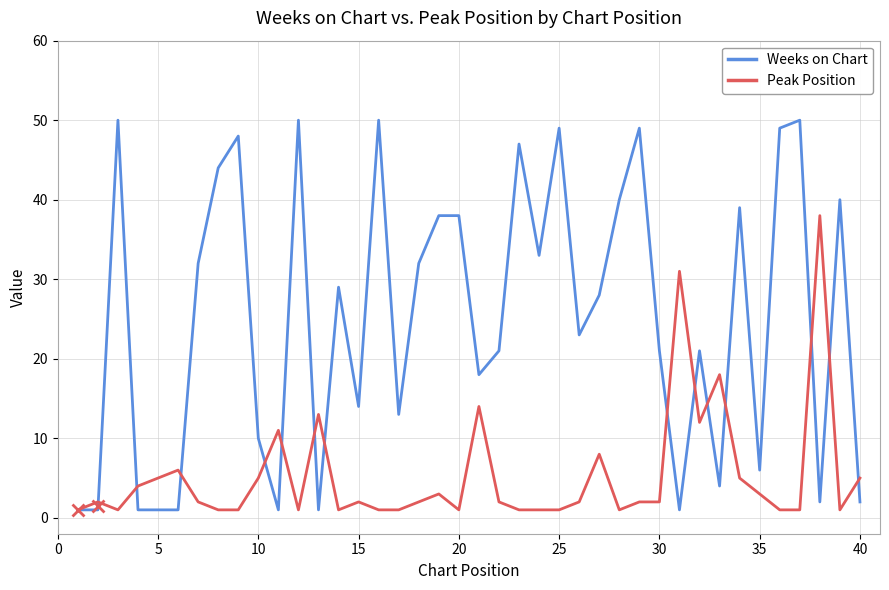

Rank the series by their maximum value, from lowest to highest.

Peak Position, Weeks on Chart